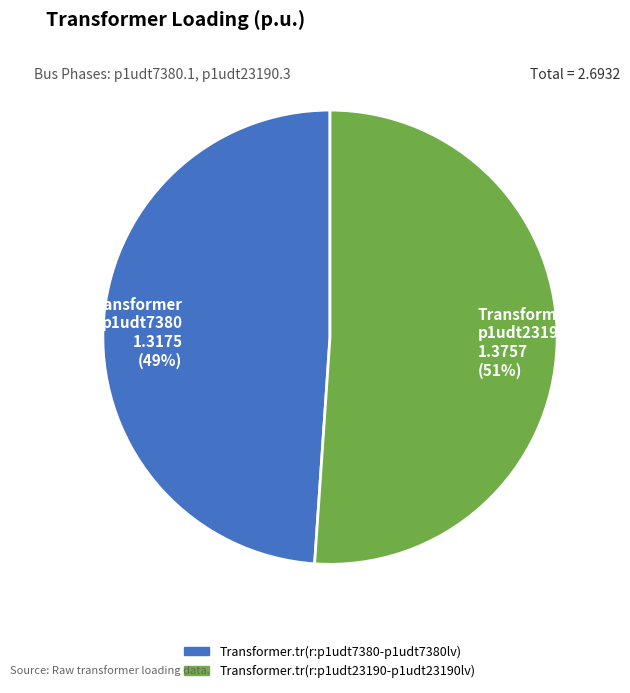

To the nearest percent, what portion does Transformer.tr(r:p1udt23190-p1udt23190lv) represent?

51%